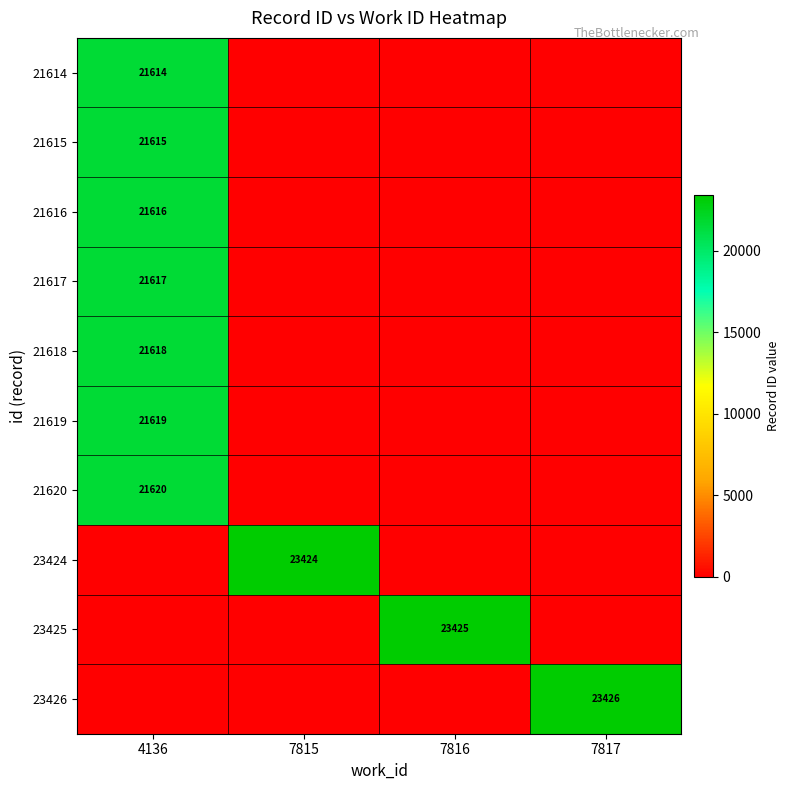

What is the average value of the row_0 series?

5404